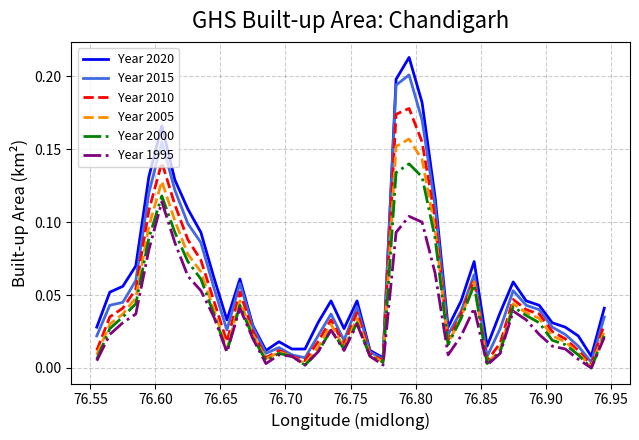

Does the chart have visible grid lines?

Yes